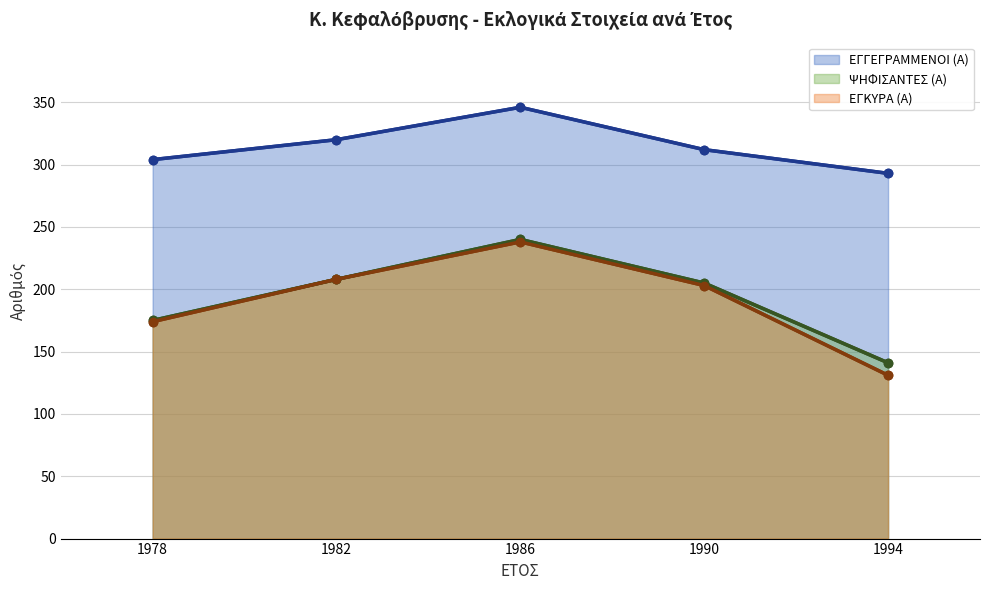

What is the approximate value of ΕΓΚΥΡΑ (Α) (γραμμή) at 1986?

238